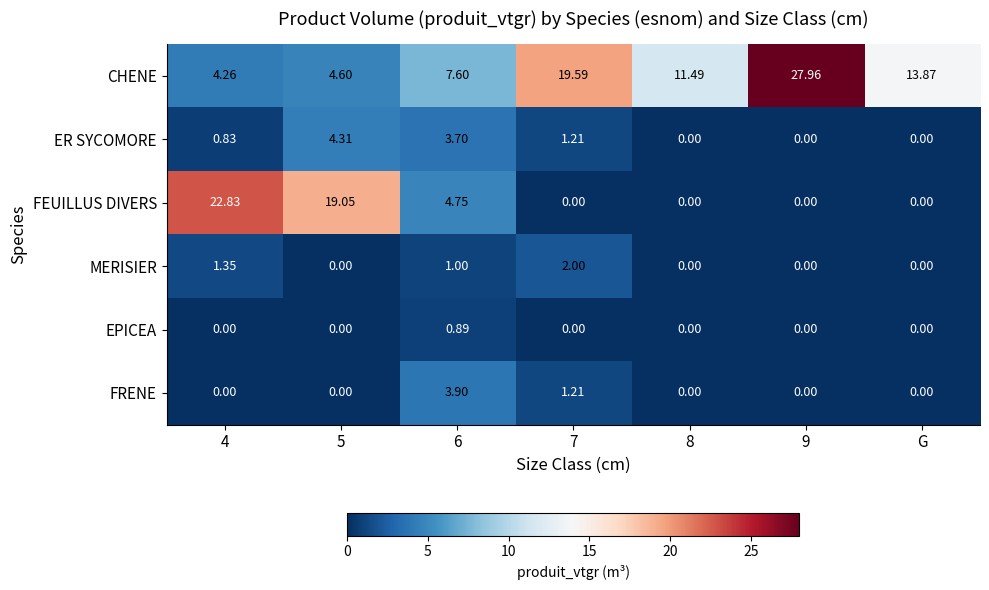

Which series has the largest total across all categories?

CHENE